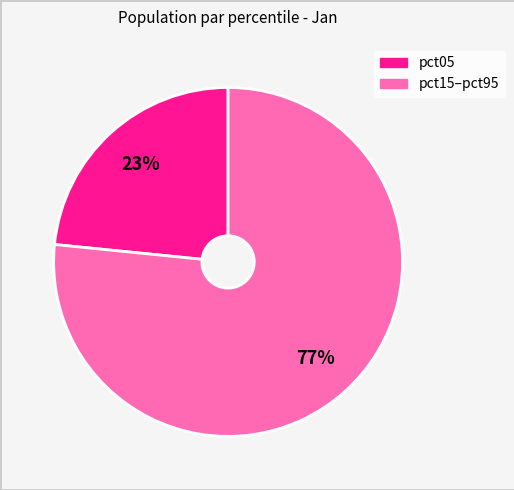

The pct15–pct95 slice represents 77% of the pie. True or false?

True